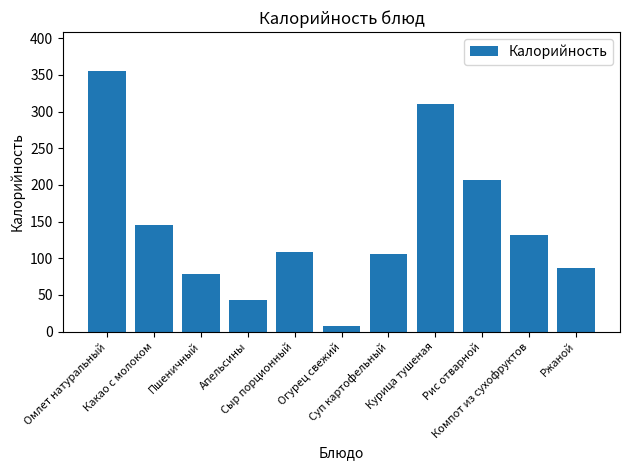

The chart shows a value of 355.0 at Омлет натуральный. True or false?

True